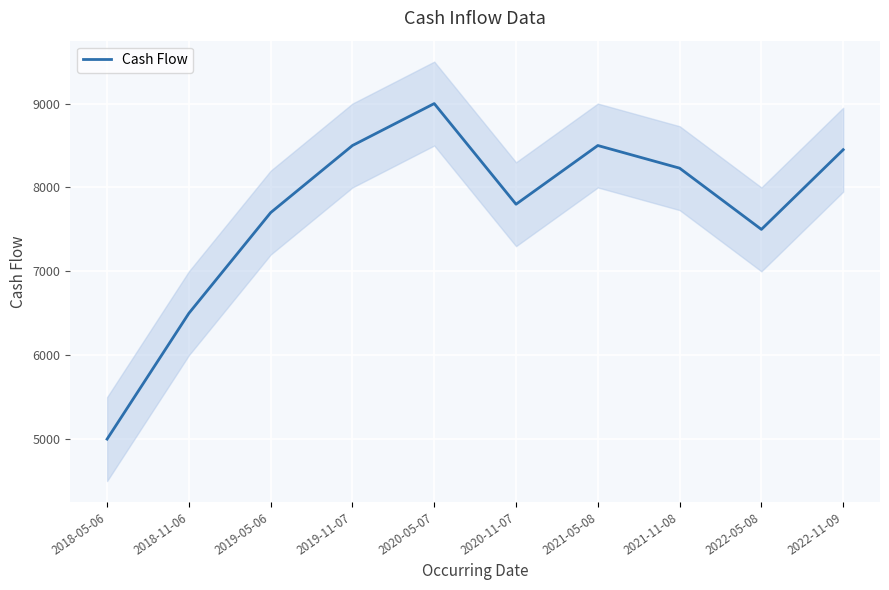

What is the change in value from 2021-05-08 to 2021-11-08?

-270